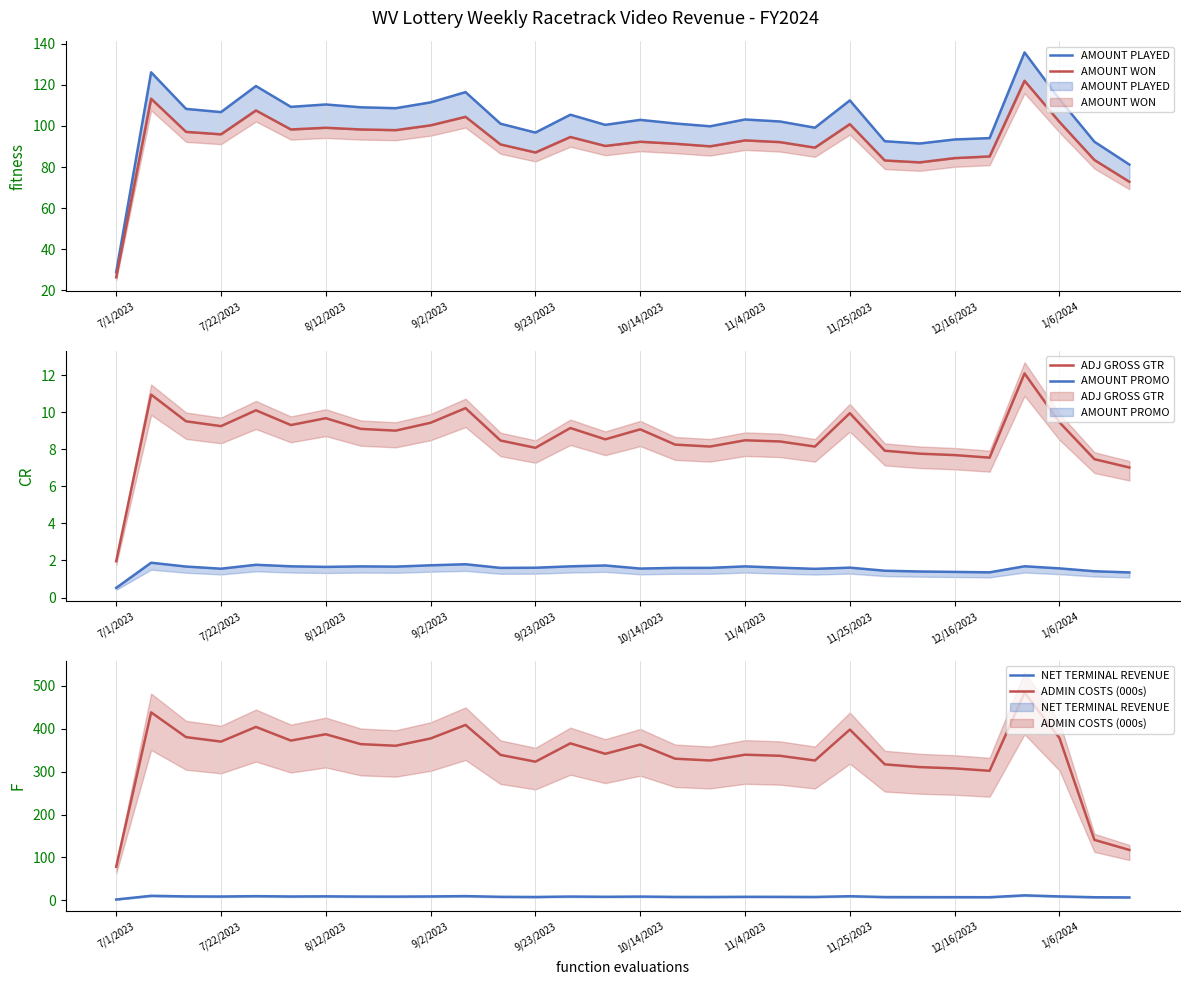

What is the difference between the AMOUNT PLAYED values at 7/1/2023 and 28?

63.5